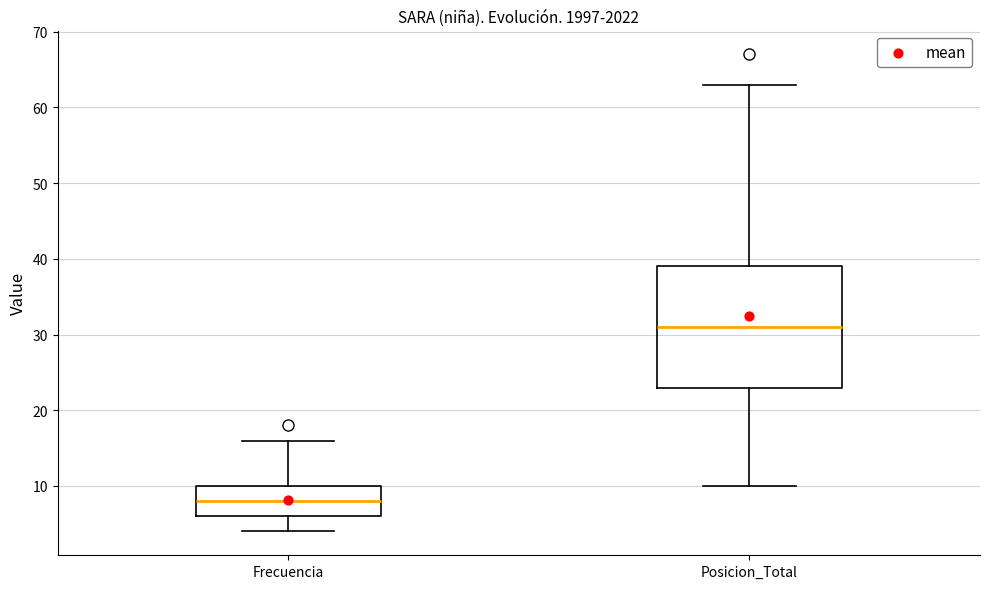

Which box's median line is the lowest?

Frecuencia